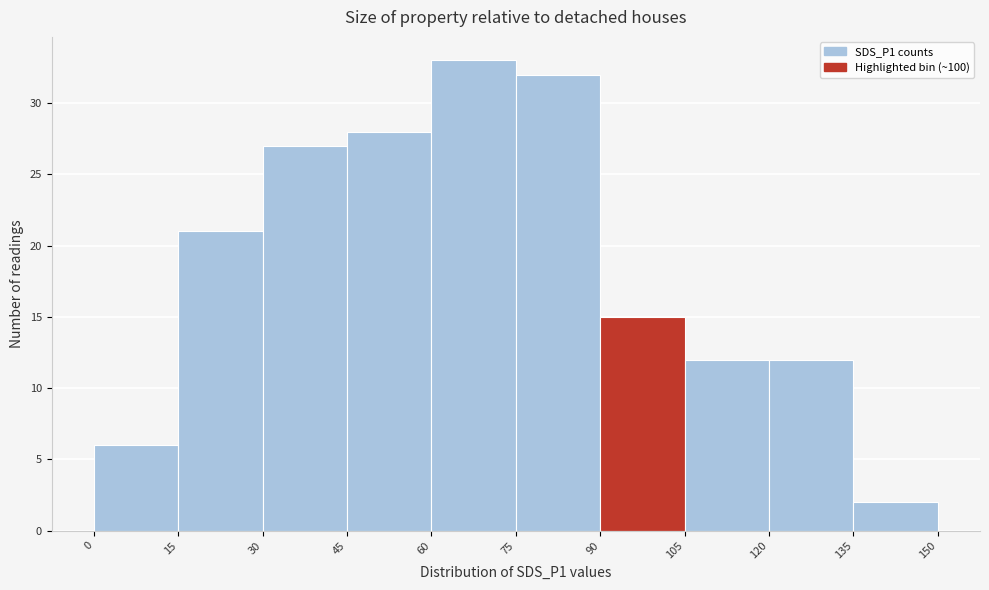

Over which range of the x-axis is the bar tallest?

60 to 75